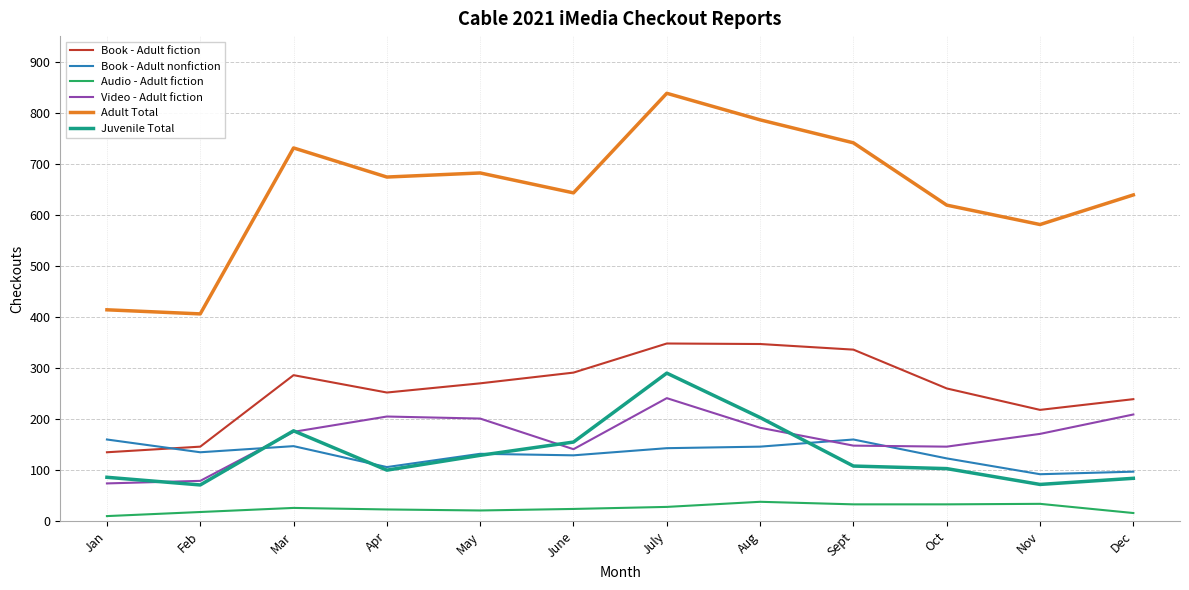

True or false: Audio - Adult fiction and Book - Adult nonfiction intersect in this chart.

False